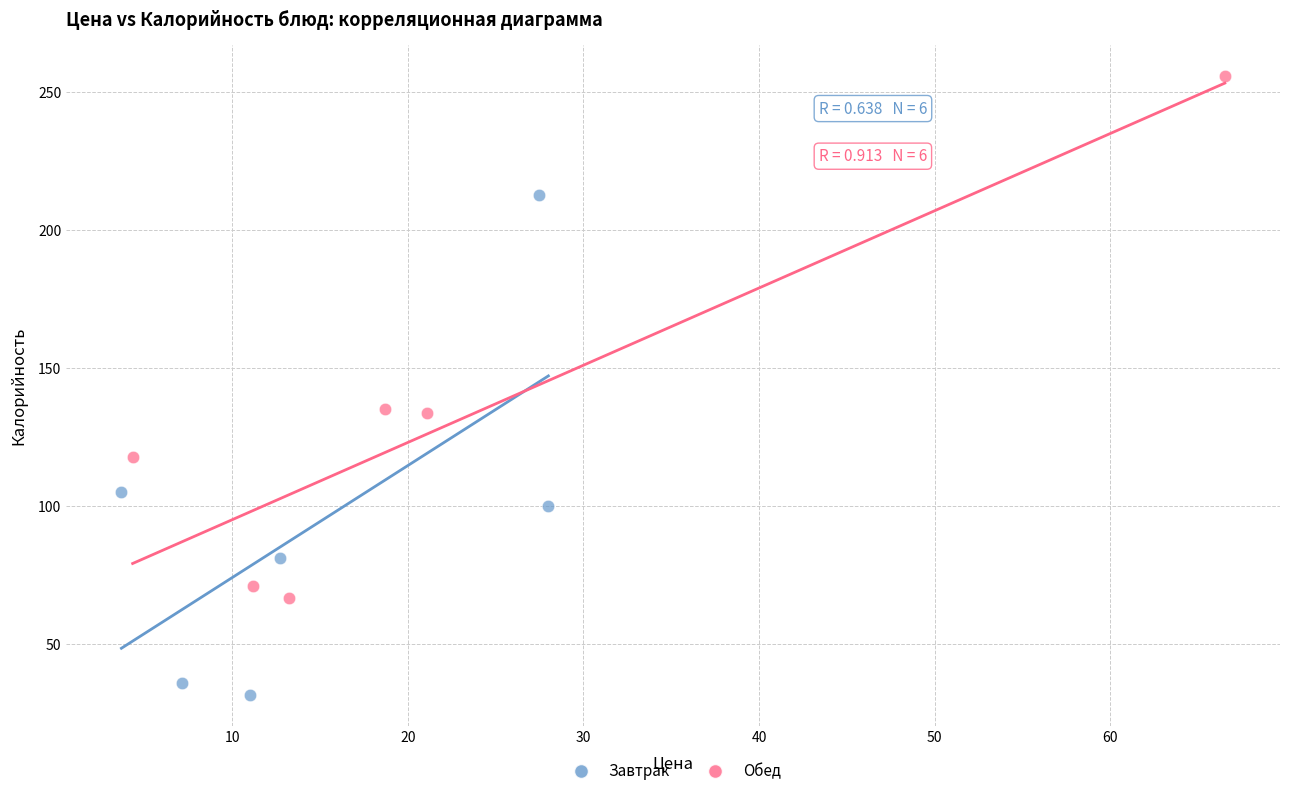

Which series reaches the maximum Y coordinate?

Обед